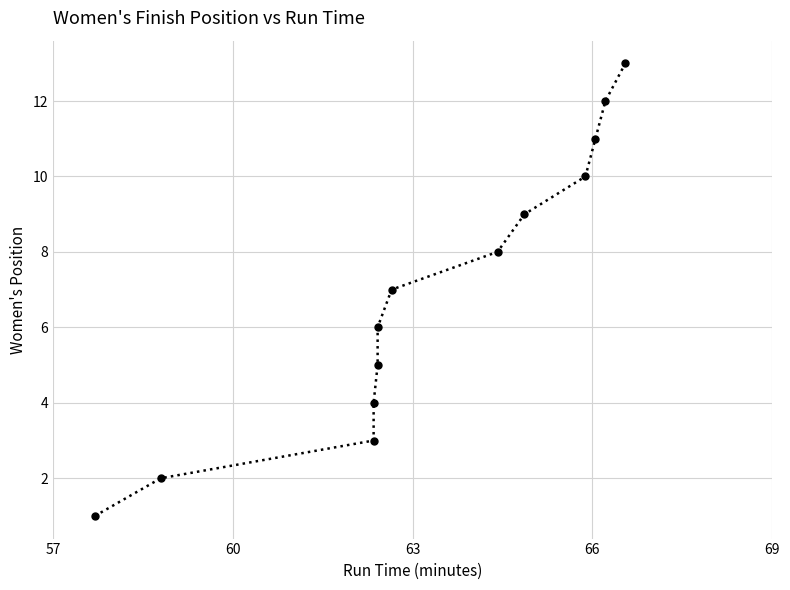

What is the difference between the maximum and minimum values?

12